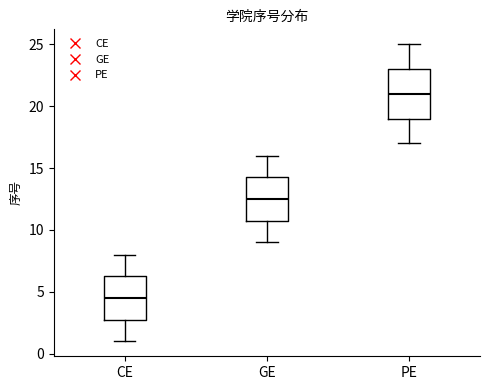

Comparing the boxes themselves (not the whiskers), which one is the tallest?

PE